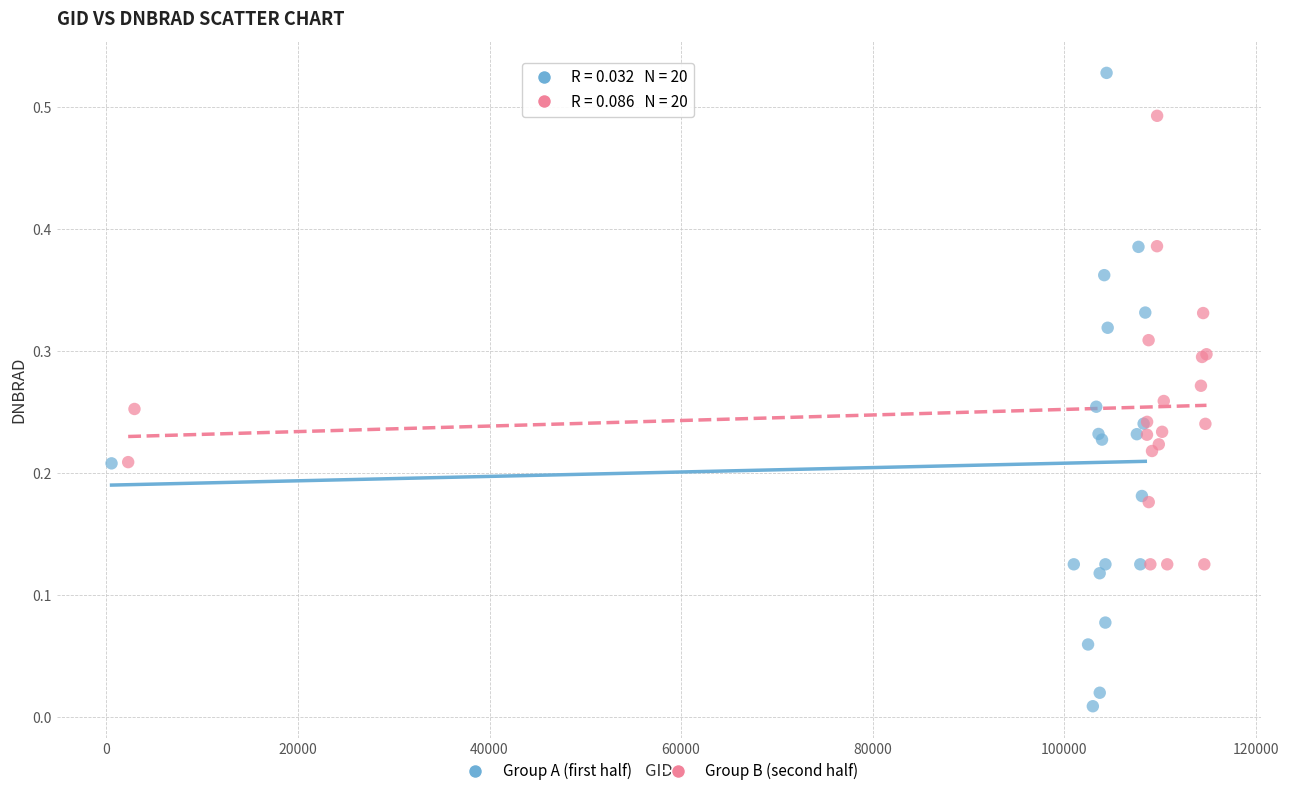

Which series reaches the maximum Y coordinate?

Group A (first half)